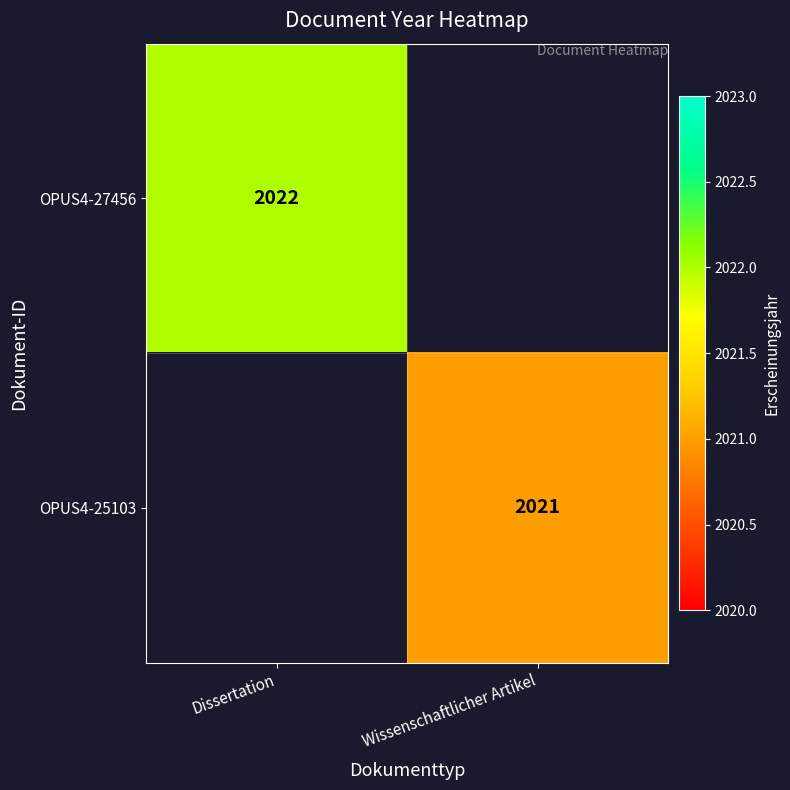

True or false: OPUS4-25103 has a value of 655 at Wissenschaftlicher Artikel.

False